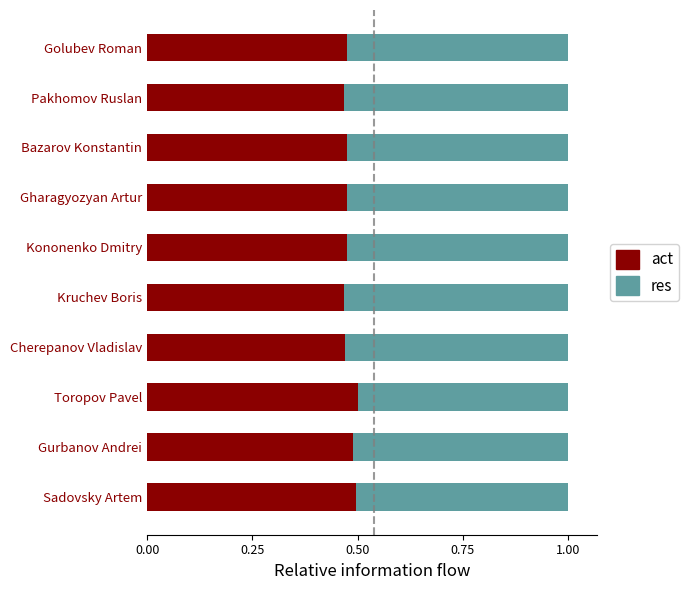

What is the total value across all series at Kononenko Dmitry?

1.0